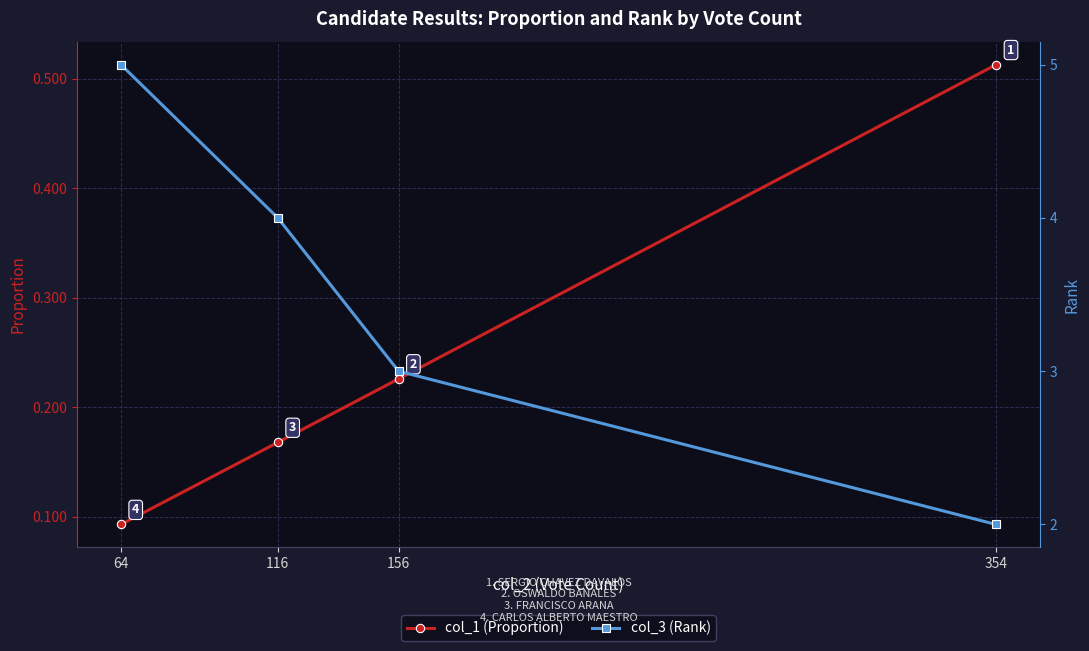

Which series changed the most between 354 and 64?

col_3 (Rank)